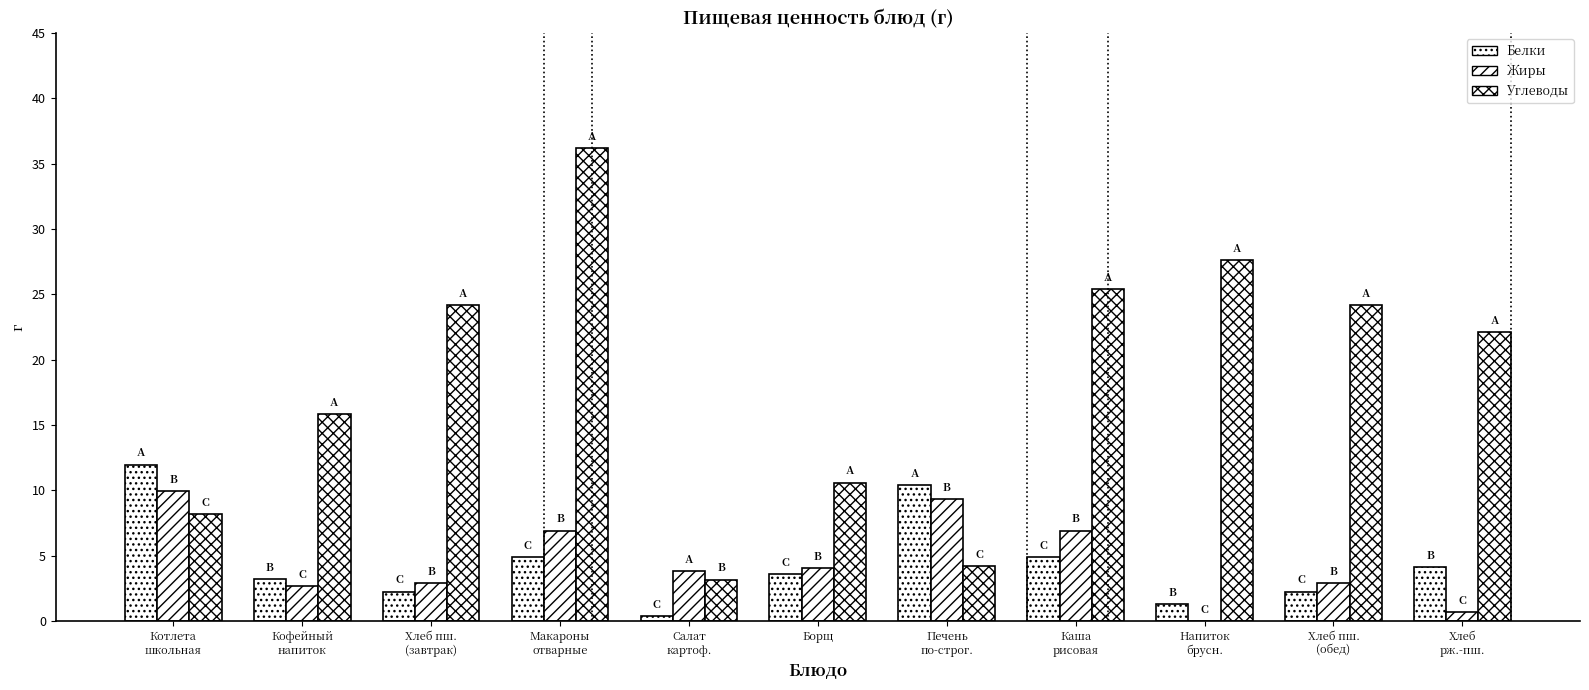

What is the sum of all Жиры values?

50.1